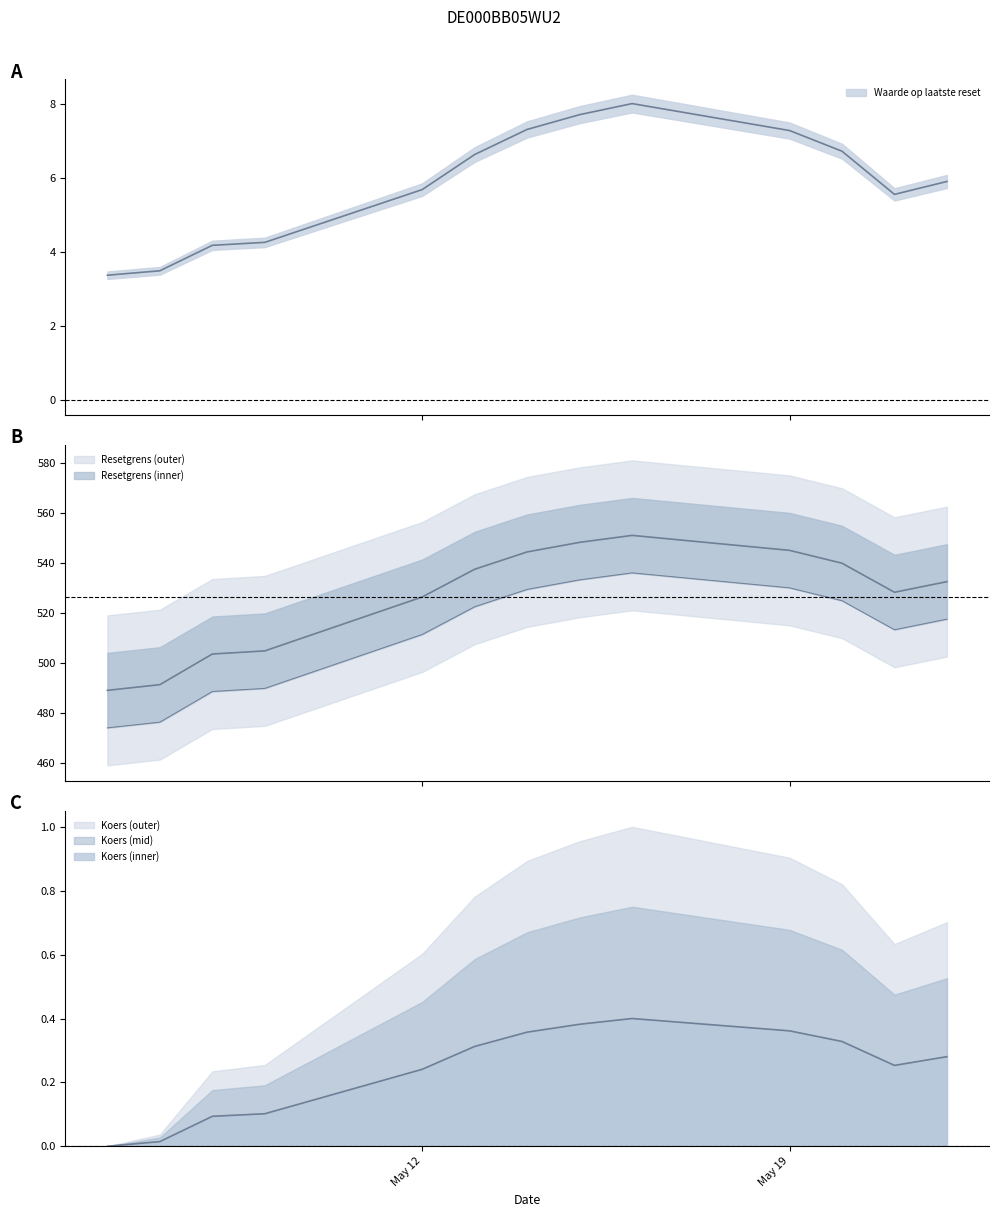

What is the greatest value displayed?

550.9